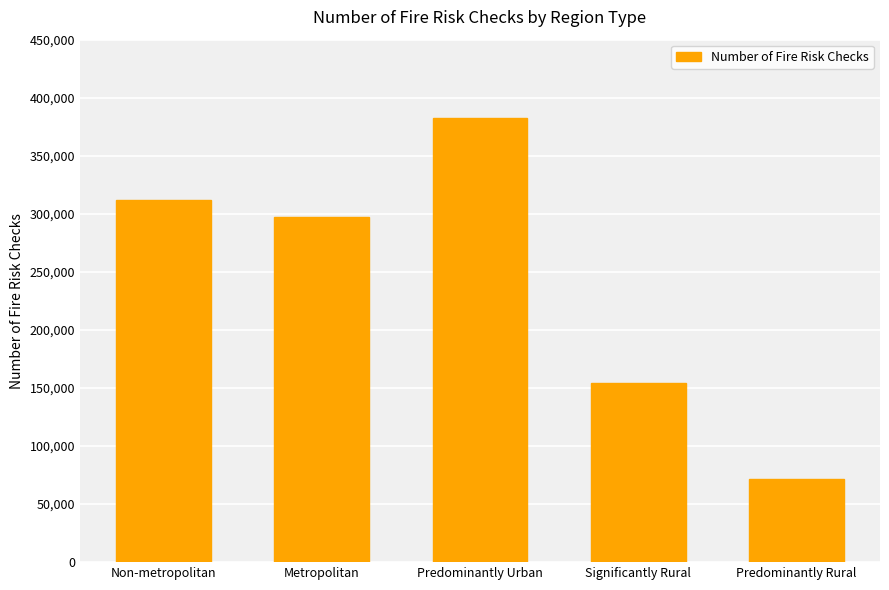

Which has a higher value, Significantly Rural or Metropolitan?

Metropolitan